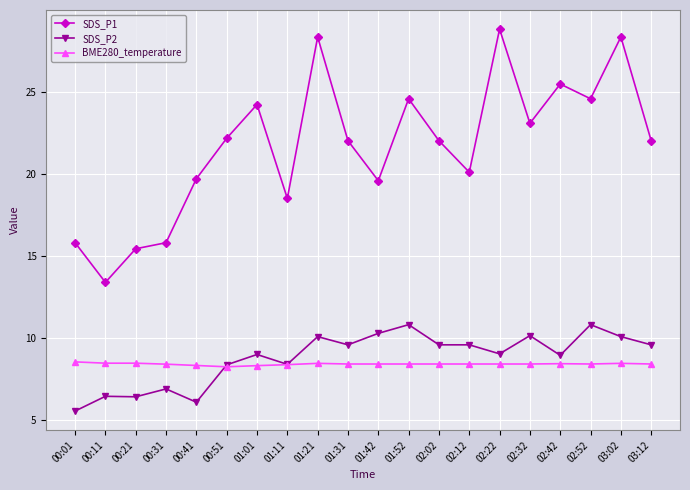

The value of SDS_P1 at 01:11 is 33.2. True or false?

False